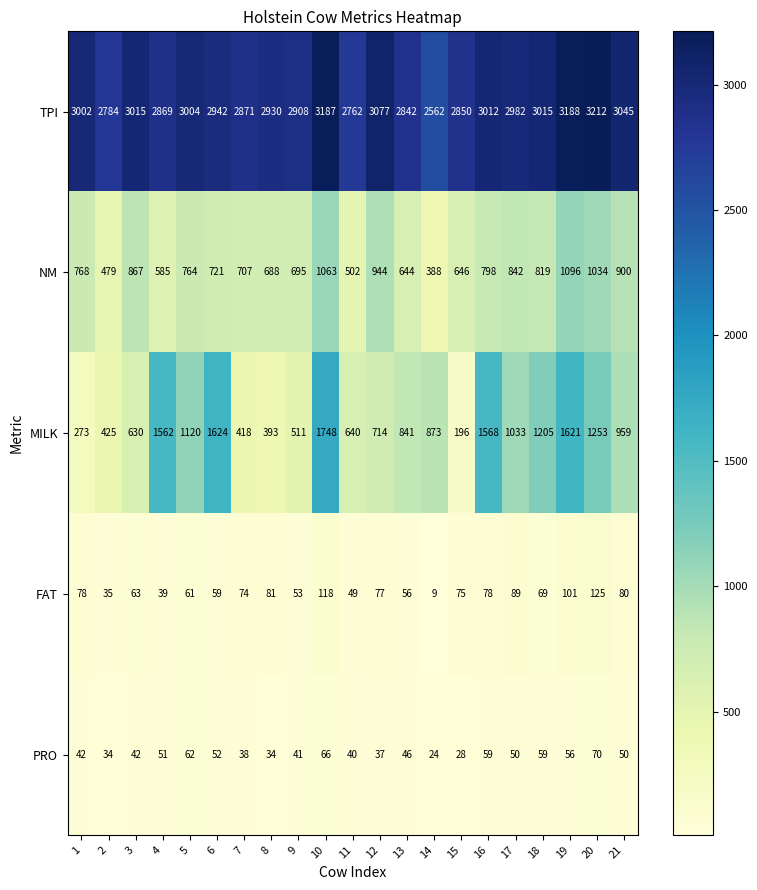

Between 11 and 21, which series saw the biggest shift?

NM